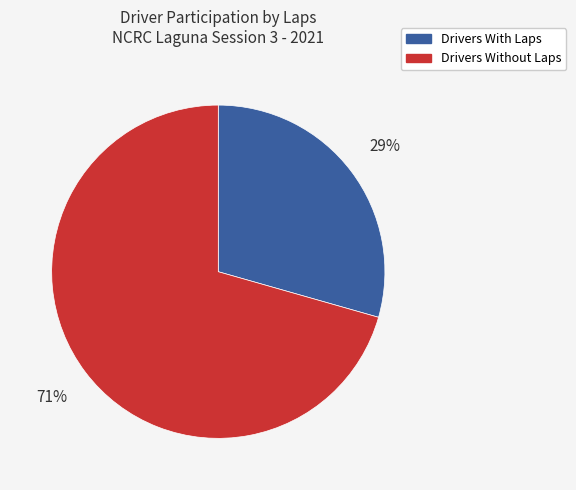

Which category has the smallest portion of the pie?

Drivers With Laps